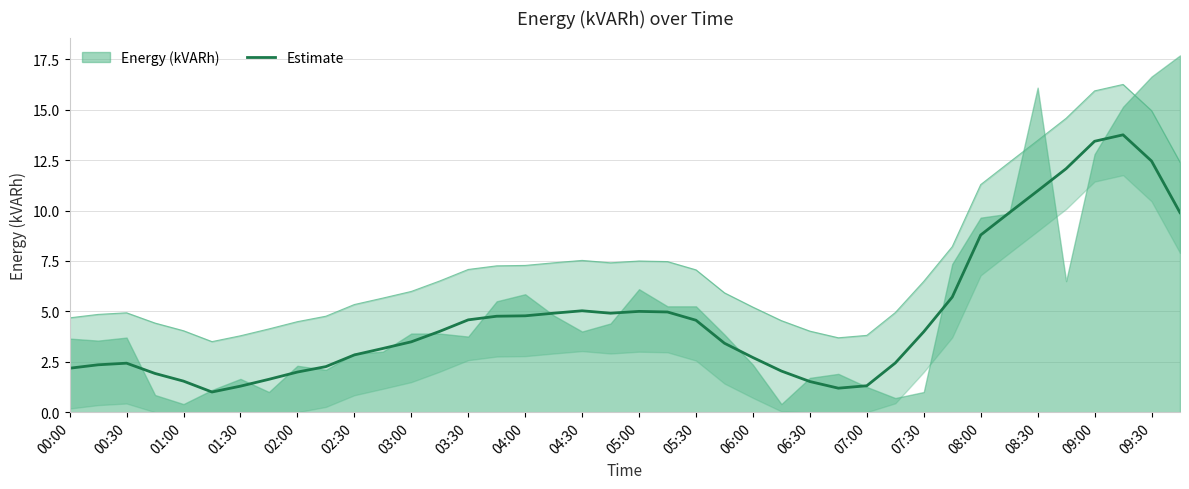

Reading left to right, what are all the values shown in this chart?

2.2	2.4	2.4	1.9	1.5	1.0	1.3	1.6	2.0	2.3	2.8	3.2	3.5	4.0	4.6	4.8	4.8	4.9	5.0	4.9	5.0	5.0	4.6	3.4	2.7	2.0	1.5	1.2	1.3	2.4	4.0	5.7	8.8	9.9	11.0	12.1	13.4	13.8	12.5	9.9